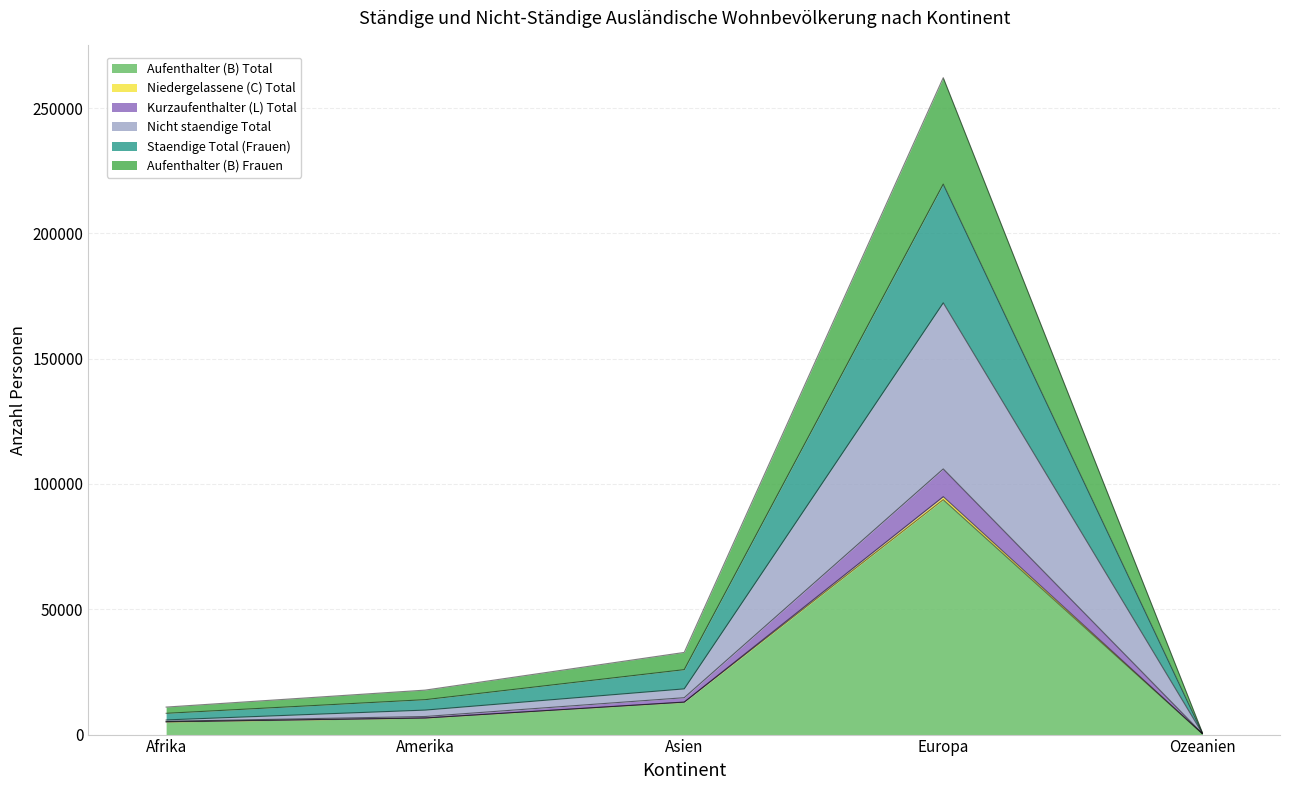

What is the highest value of the Aufenthalter (B) Total series?

93744